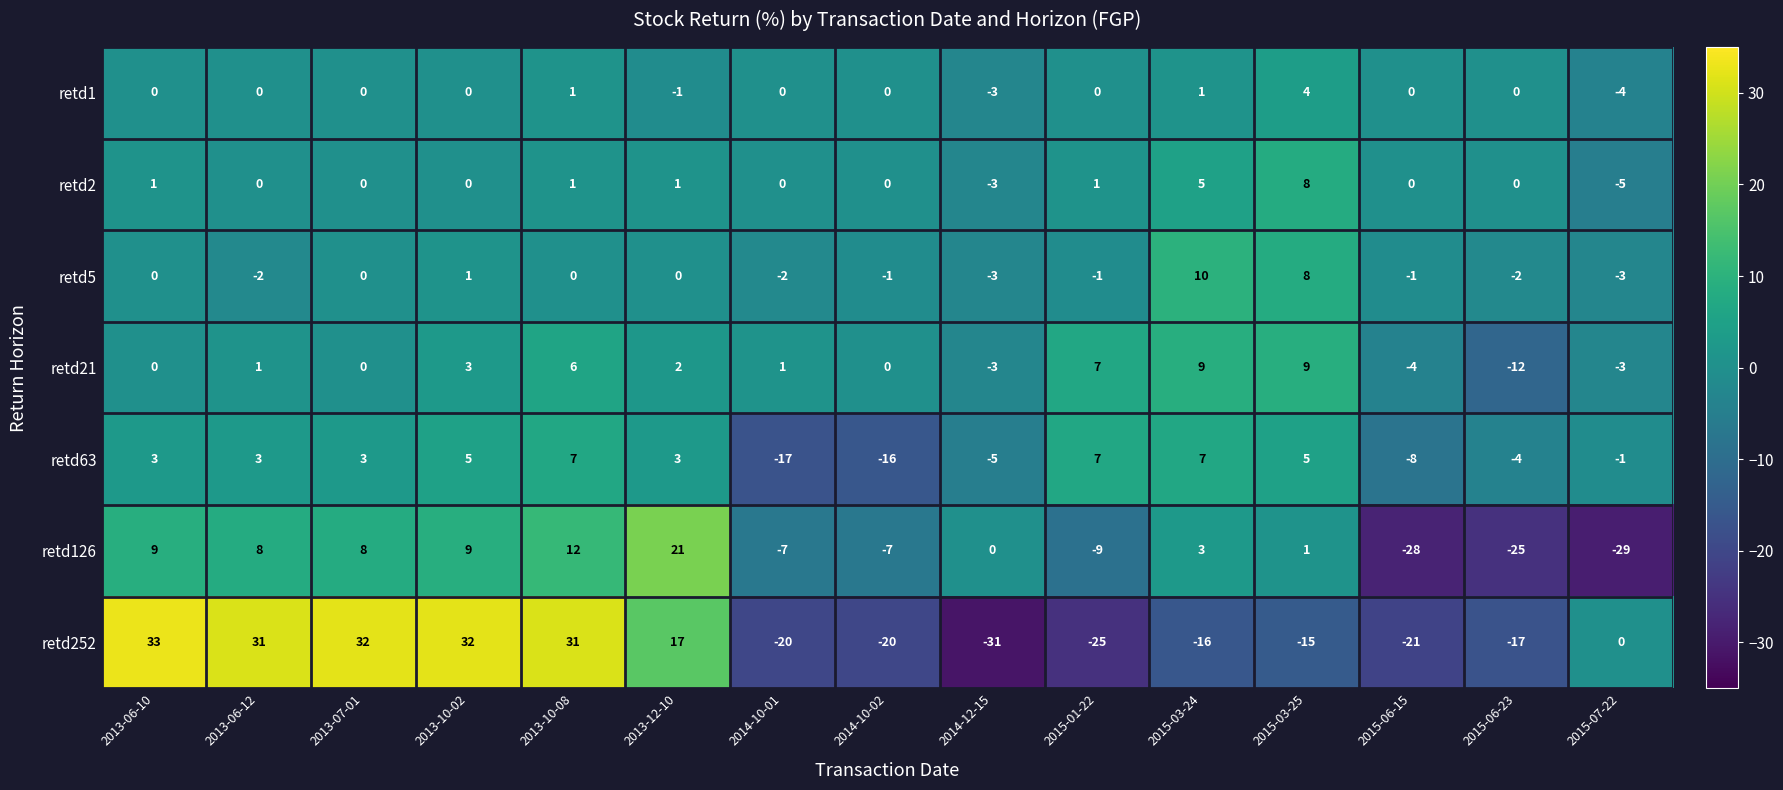

How many values in the retd252 series exceed -15?

7